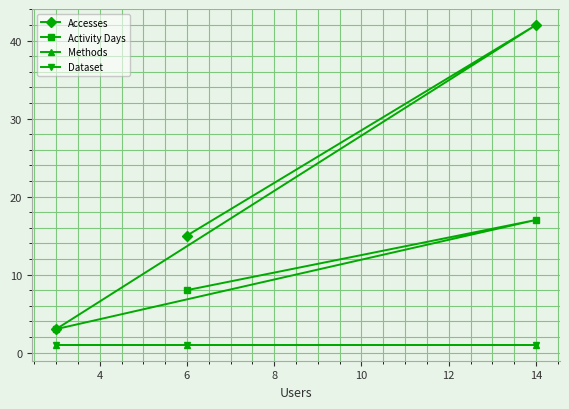

What is the average value of the Dataset series?

1